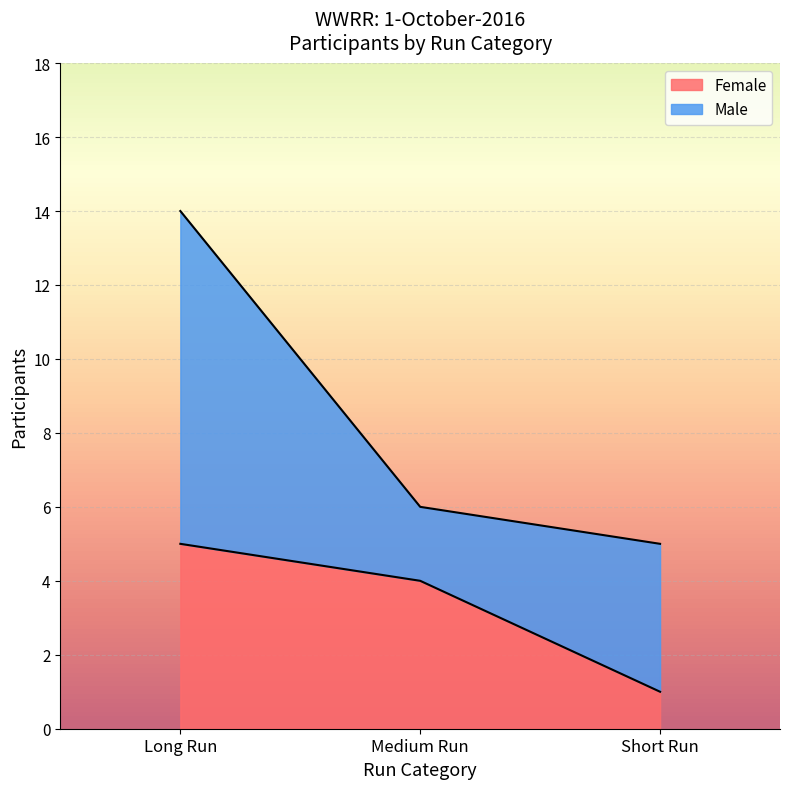

What are all the series names shown in the legend?

Female, Male